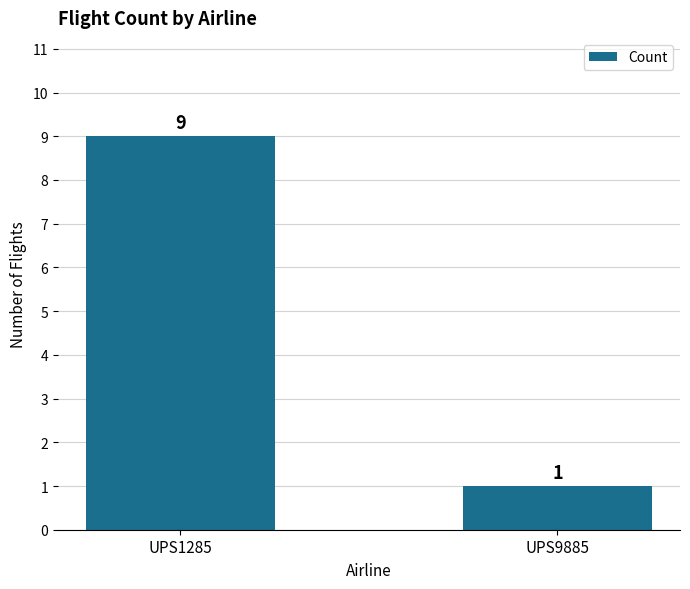

List the labels in order of value, largest first.

UPS1285, UPS9885